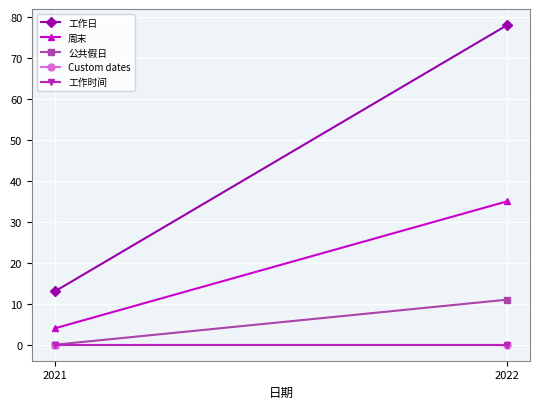

What is the value of the 工作日 point at the 2nd from the left?

78